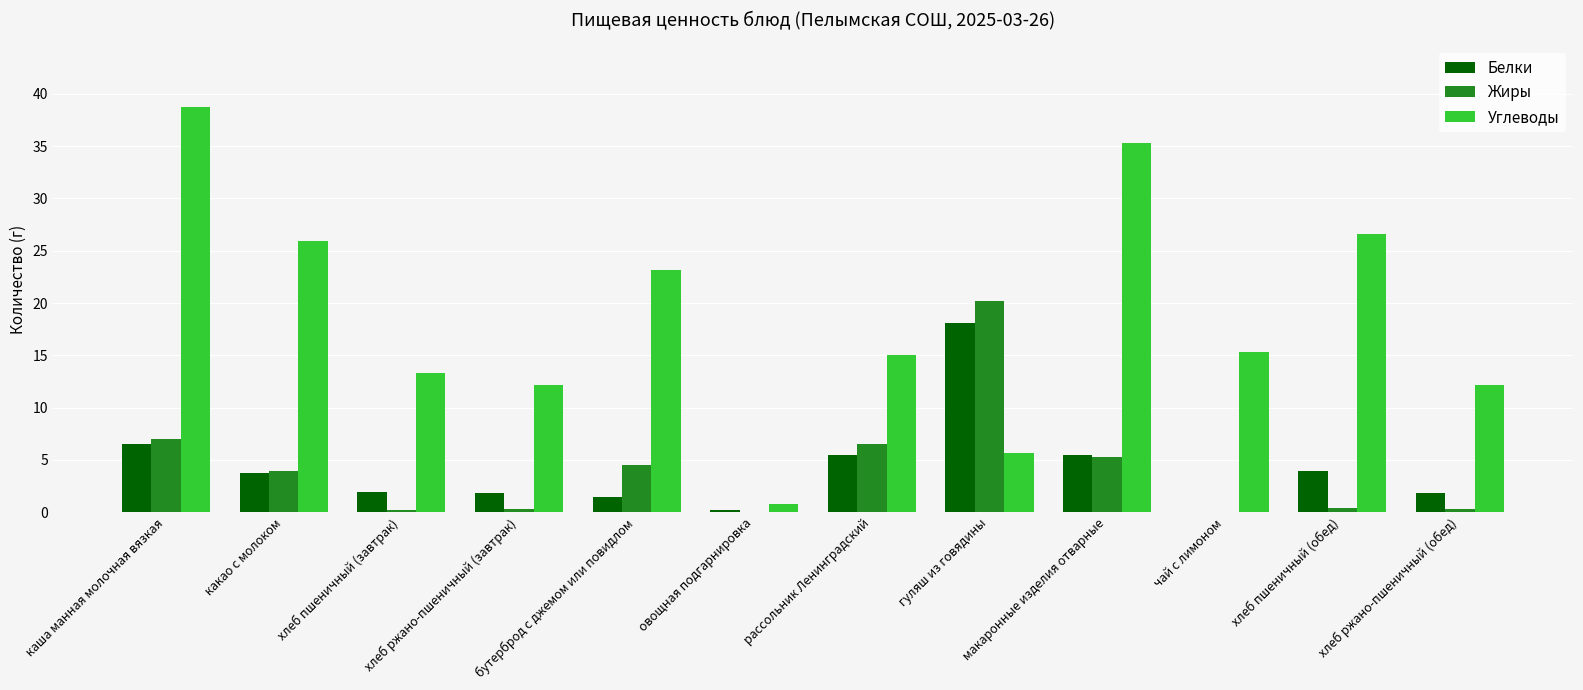

Which series has the largest range (max minus min)?

Углеводы